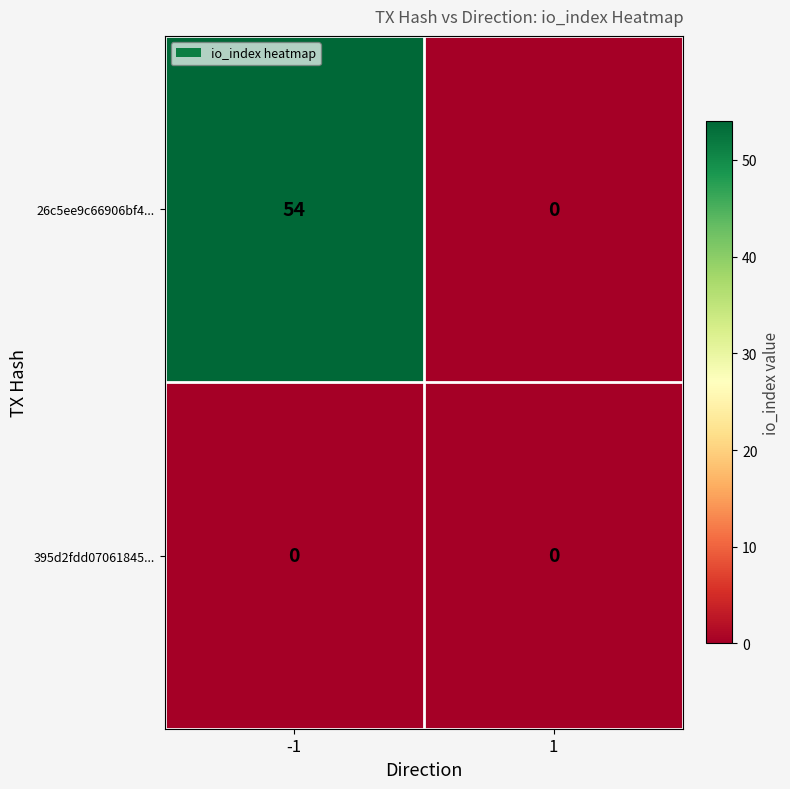

What is the total value across all series at -1?

54